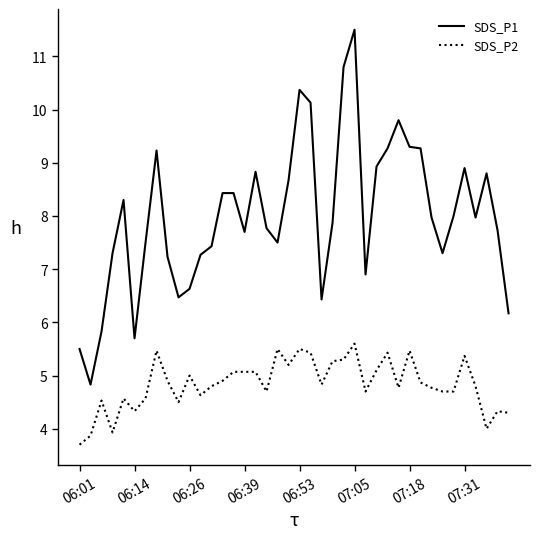

Which series has the widest spread of values?

SDS_P1